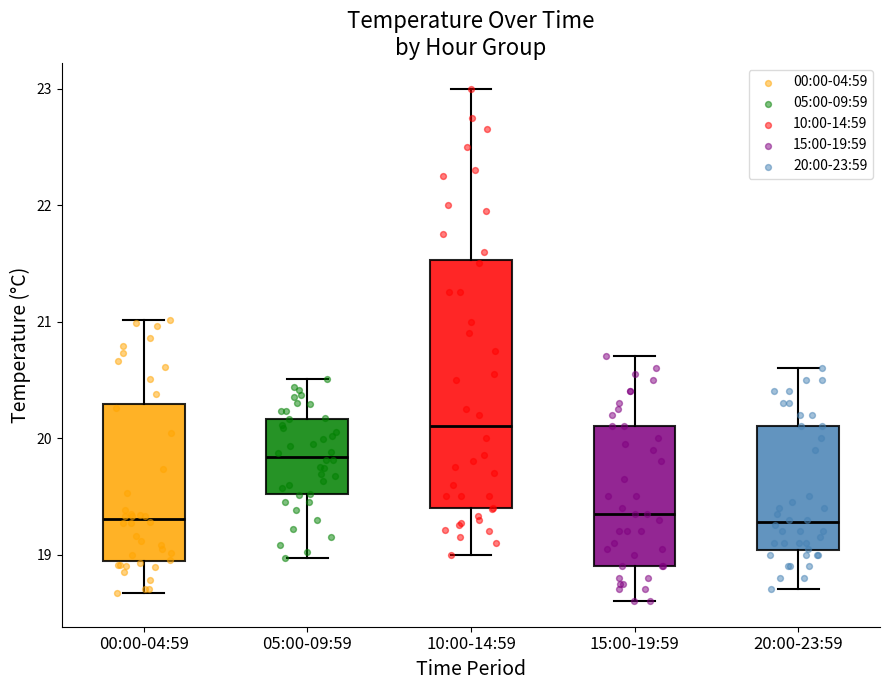

Reading left to right, transcribe this box plot: for each box, give where its median line is, the range the box spans, and where its two whiskers end, as read against the y-axis. The values are not printed on the chart, so give them approximately, as read against the axis.

00:00-04:59: median 19.3, box 18.9 to 20.3, whiskers 18.7 to 21.0
05:00-09:59: median 19.8, box 19.5 to 20.2, whiskers 19.0 to 20.5
10:00-14:59: median 20.1, box 19.4 to 21.5, whiskers 19.0 to 23.0
15:00-19:59: median 19.4, box 18.9 to 20.1, whiskers 18.6 to 20.7
20:00-23:59: median 19.3, box 19.0 to 20.1, whiskers 18.7 to 20.6